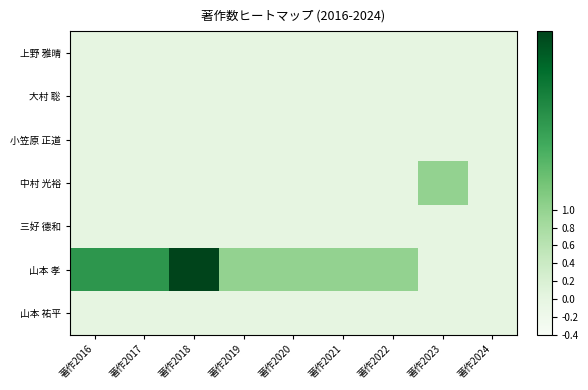

What is the total value across all series at 著作2019?

1